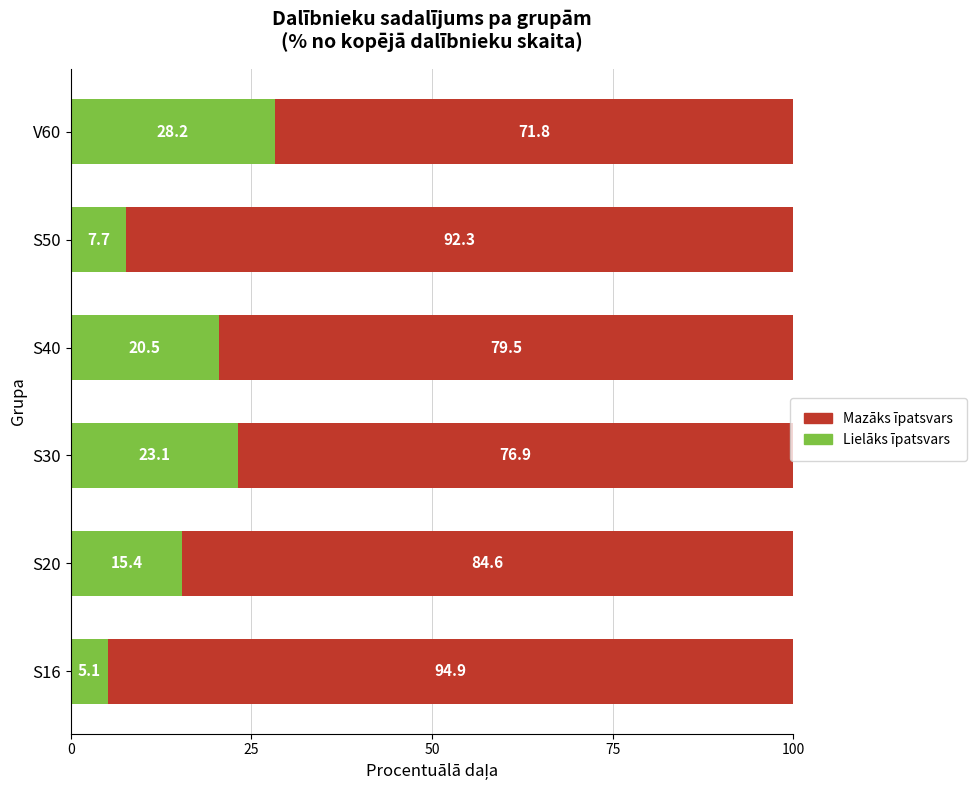

What is the total value across all series at S40?

100.0